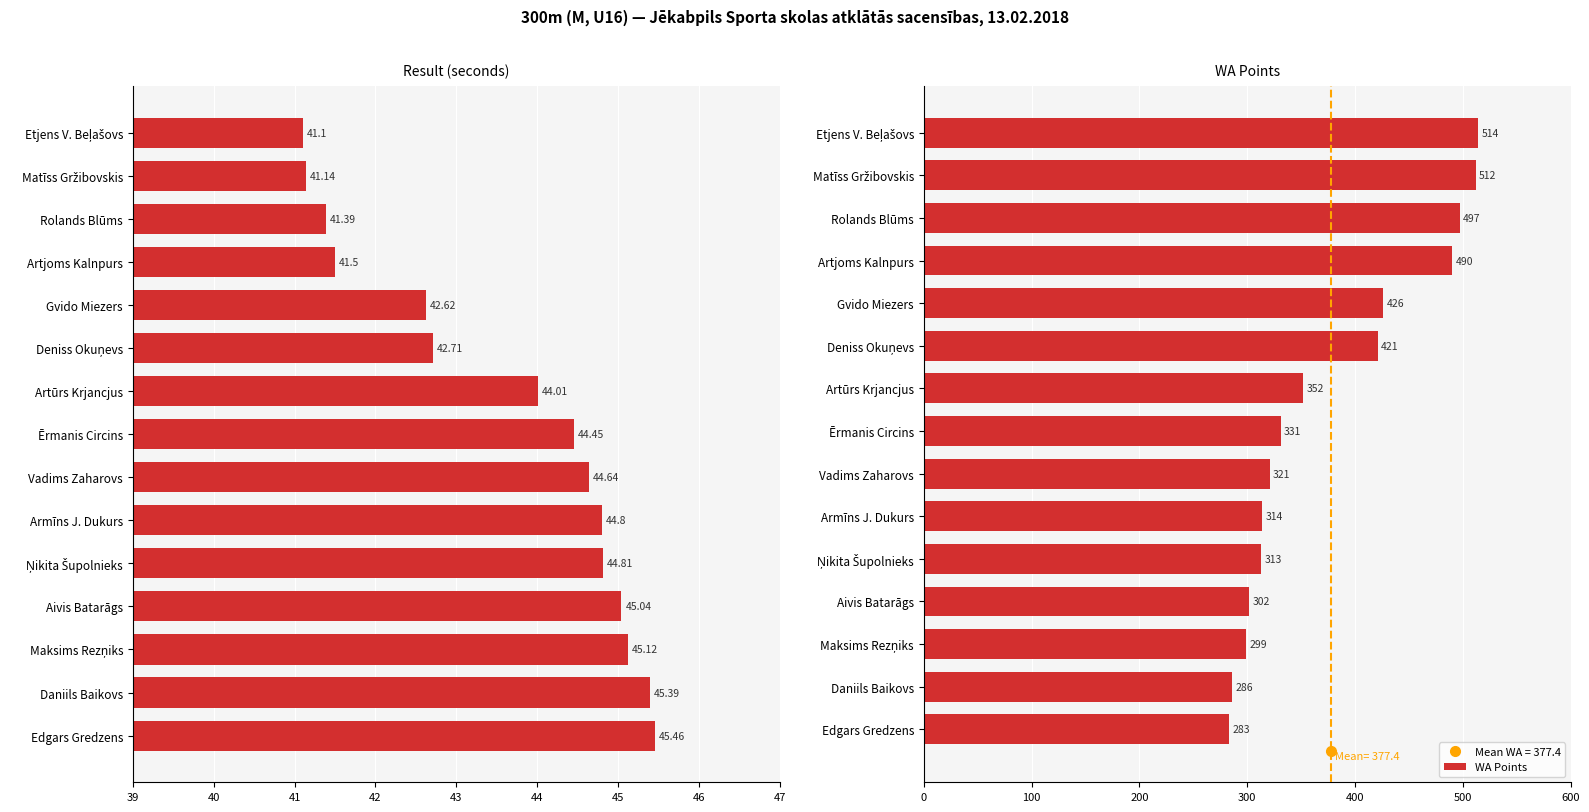

Is it true that WA Points equals 562 at Armīns J. Dukurs?

False